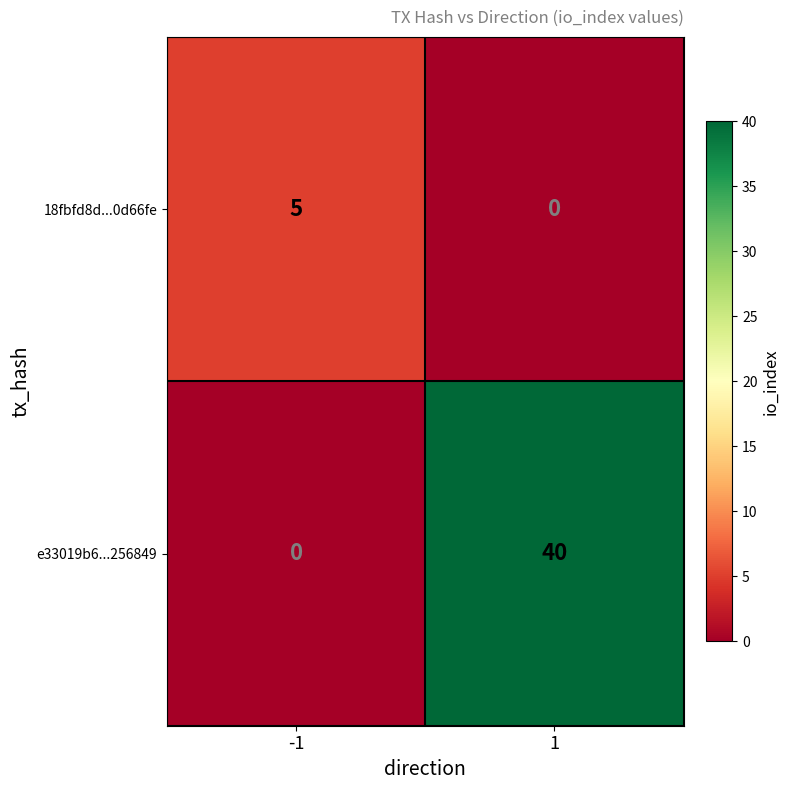

What is the spread (max minus min) of values at 1?

40